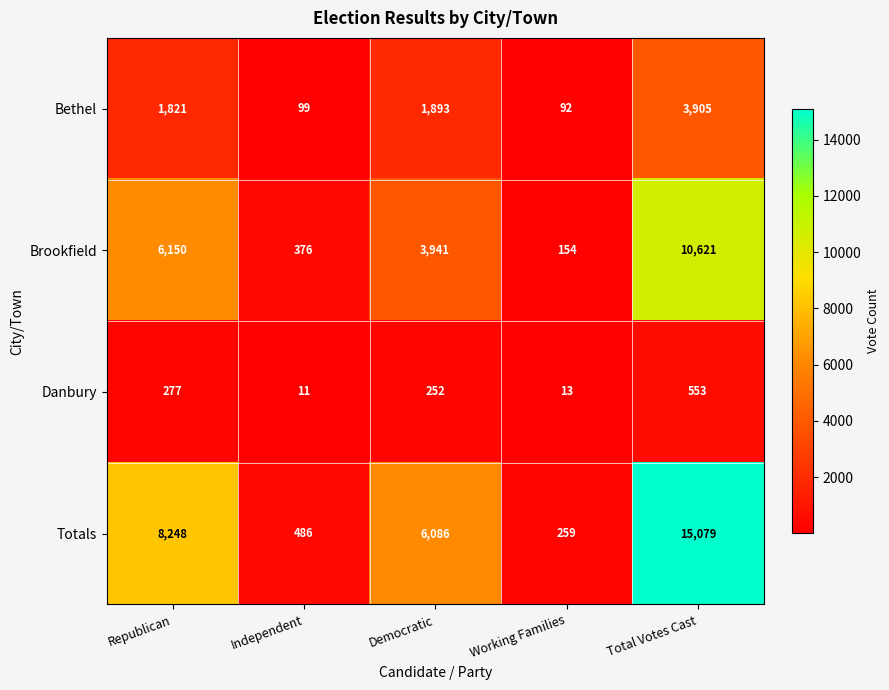

How many distinct data groups are displayed?

4